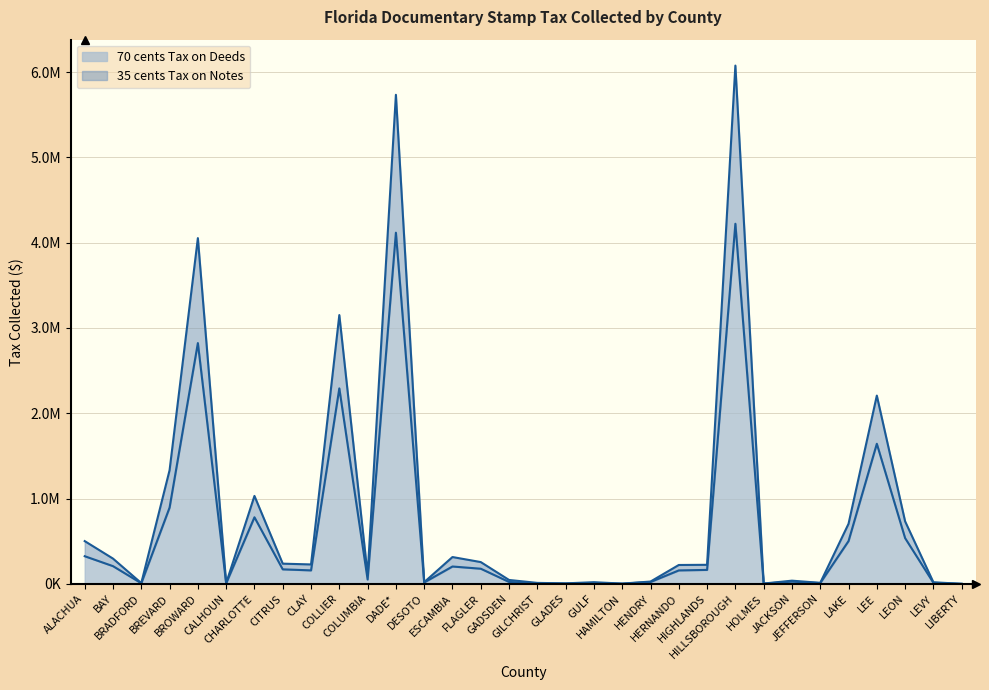

Reading left to right, transcribe all the data shown in this chart.

70 cents Tax on Deeds: 323573.6	207111.8	6475.0	893501.0	2822050.0	5853.4	779937.9	169559.6	157420.9	2290855.0	50430.8	4116264.6	15699.6	202856.5	176941.1	21805.0	5956.3	3312.4	10488.1	1700.3	21025.9	157047.1	163081.8	4221000.7	2146.2	25628.4	8764.0	500938.2	1641648.4	535615.5	11949.7	54.6
35 cents Tax on Notes: 500759.7	295656.9	8616.3	1331775.6	4052545.4	7607.9	1030352.4	236286.0	227022.2	3150589.0	107352.4	5732798.4	19183.5	313919.9	254817.9	45104.5	10843.0	5419.4	18976.3	2605.1	26420.5	220756.5	222869.1	6075308.8	3116.0	36967.4	11326.4	703769.5	2206543.5	732268.6	18160.1	54.6